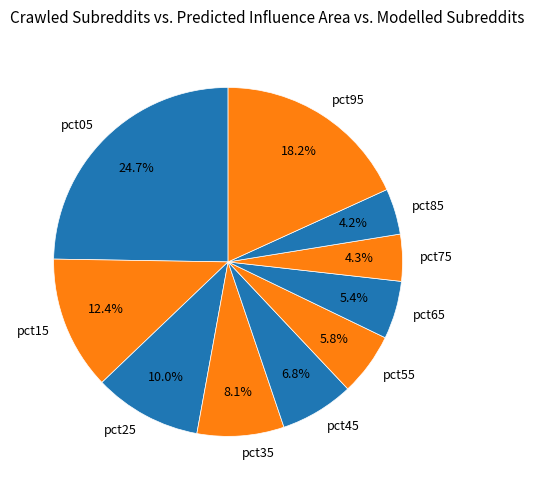

The pct95 slice represents 31% of the pie. True or false?

False